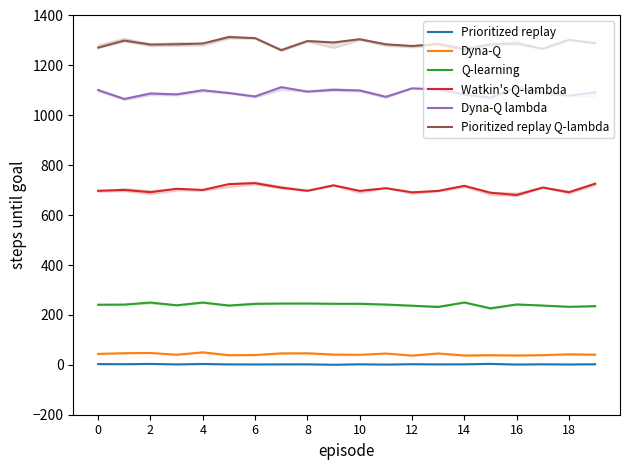

True or false: Dyna-Q and Pioritized replay Q-lambda intersect in this chart.

False